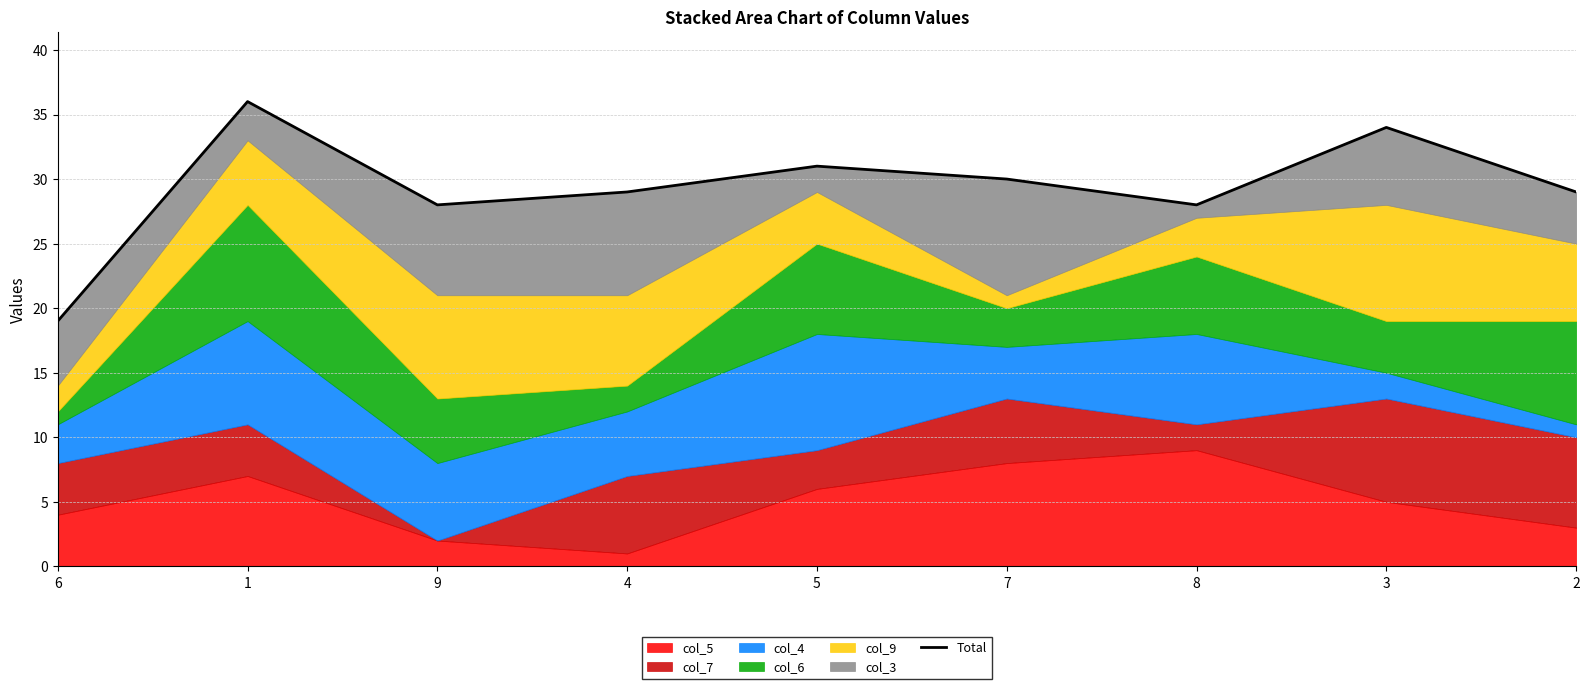

Reading left to right, list all the values displayed in this chart.

6=19	1=36	9=28	4=29	5=31	7=30	8=28	3=34	2=29